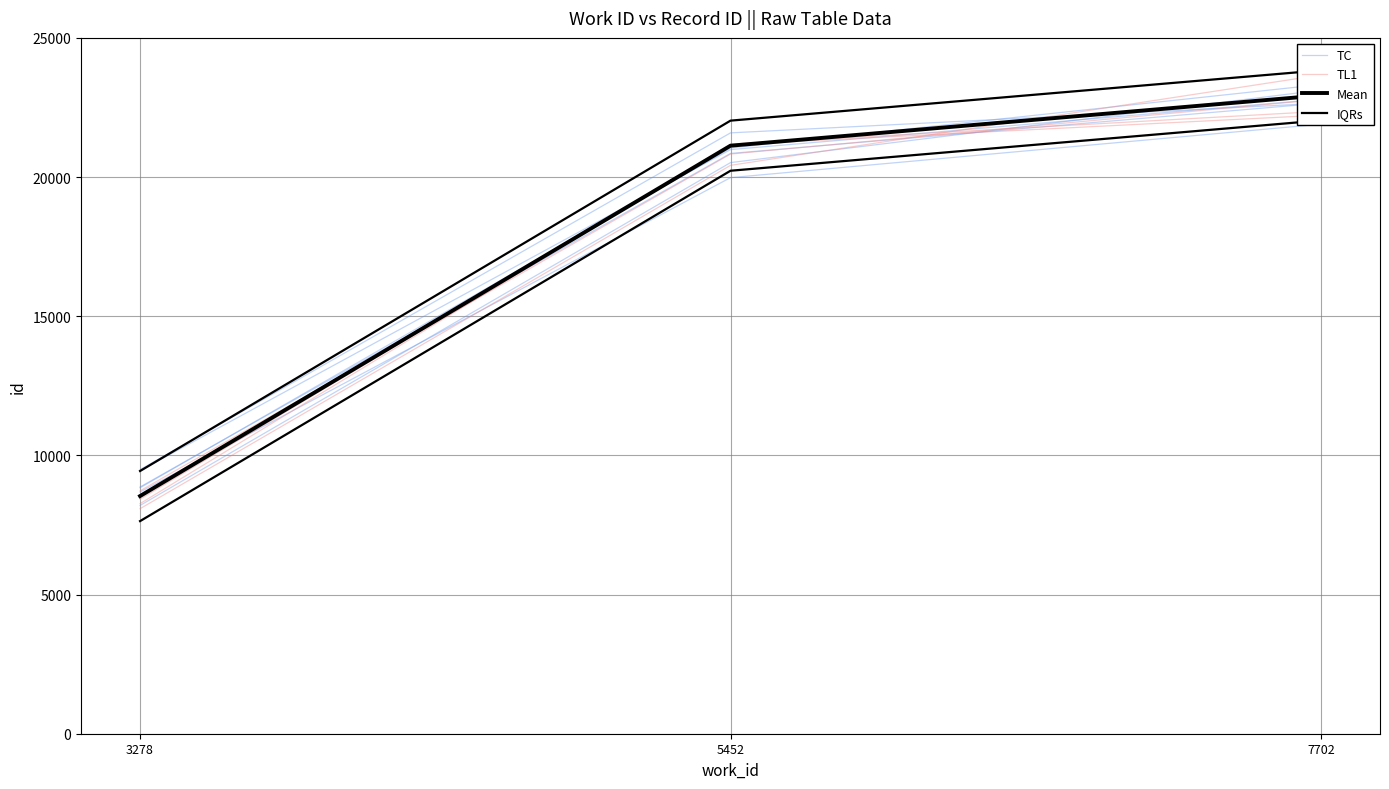

What is the difference between the maximum and minimum values in the IQRs series?

14396.0